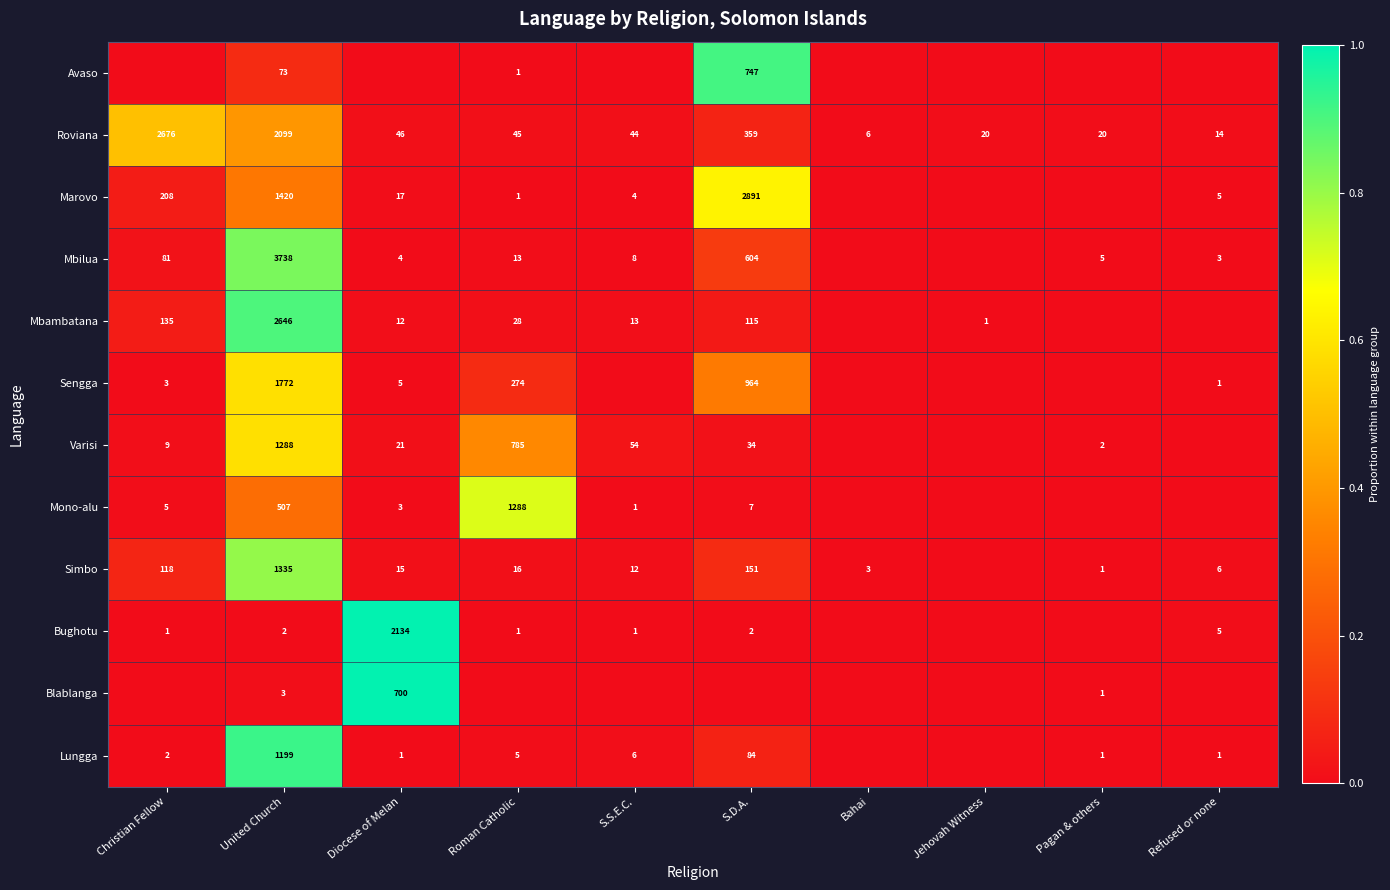

What is the sum of the Marovo values at Diocese of Melan and S.D.A.?

2908